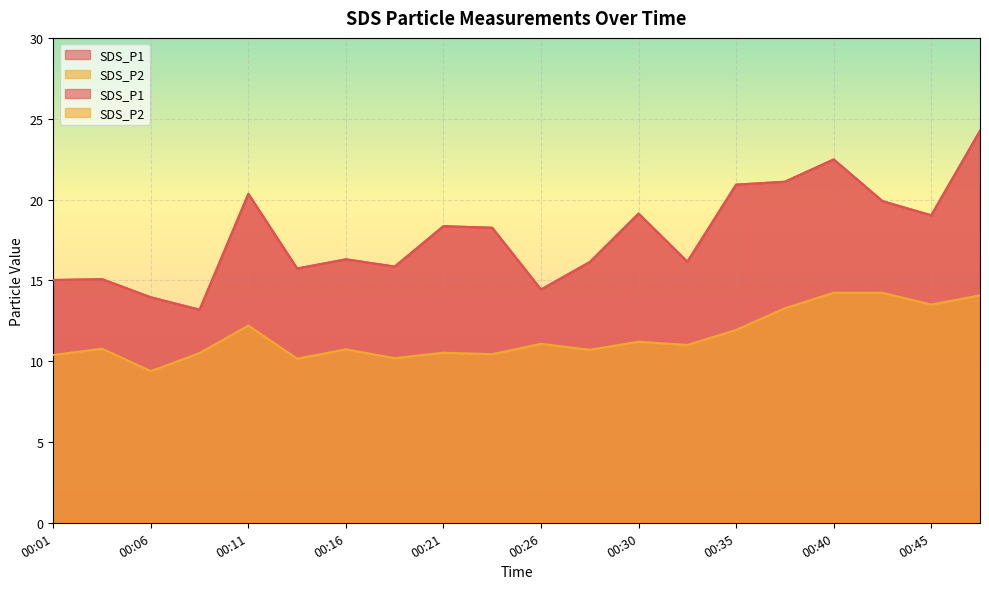

What is the difference between the maximum and minimum values in the SDS_P1 series?

11.1